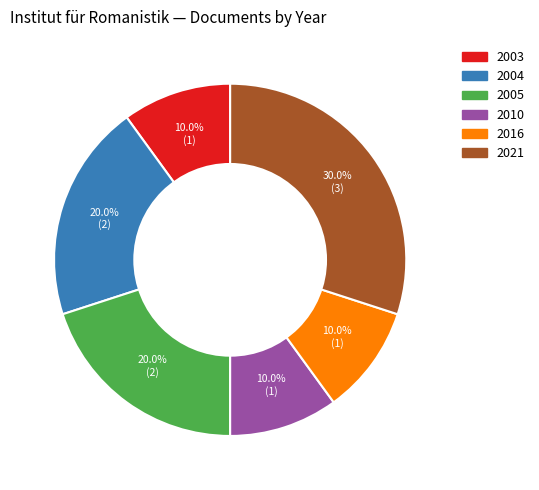

Does any single category account for the majority?

No